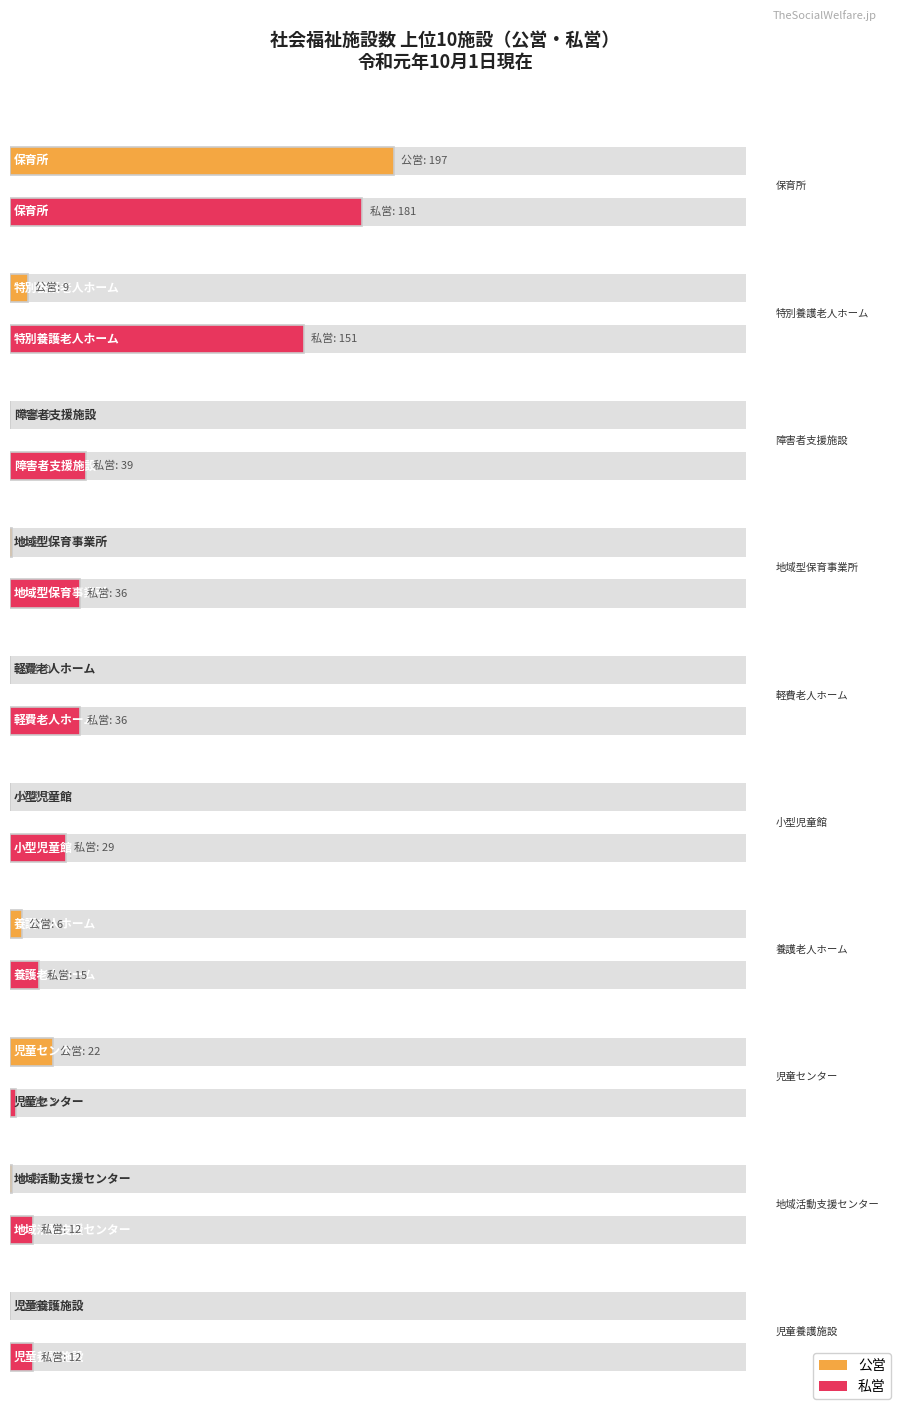

At which category is the sum across all series the highest?

保育所